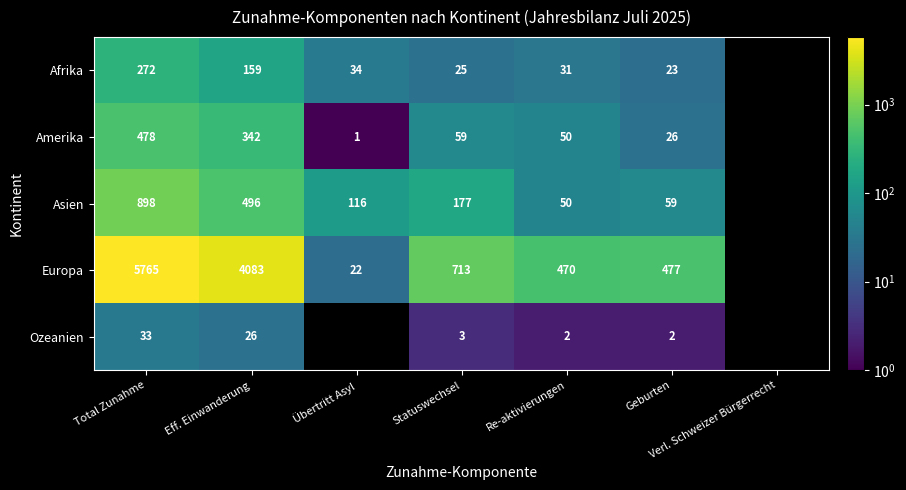

The value of Ozeanien at Total Zunahme is 12.2. True or false?

False